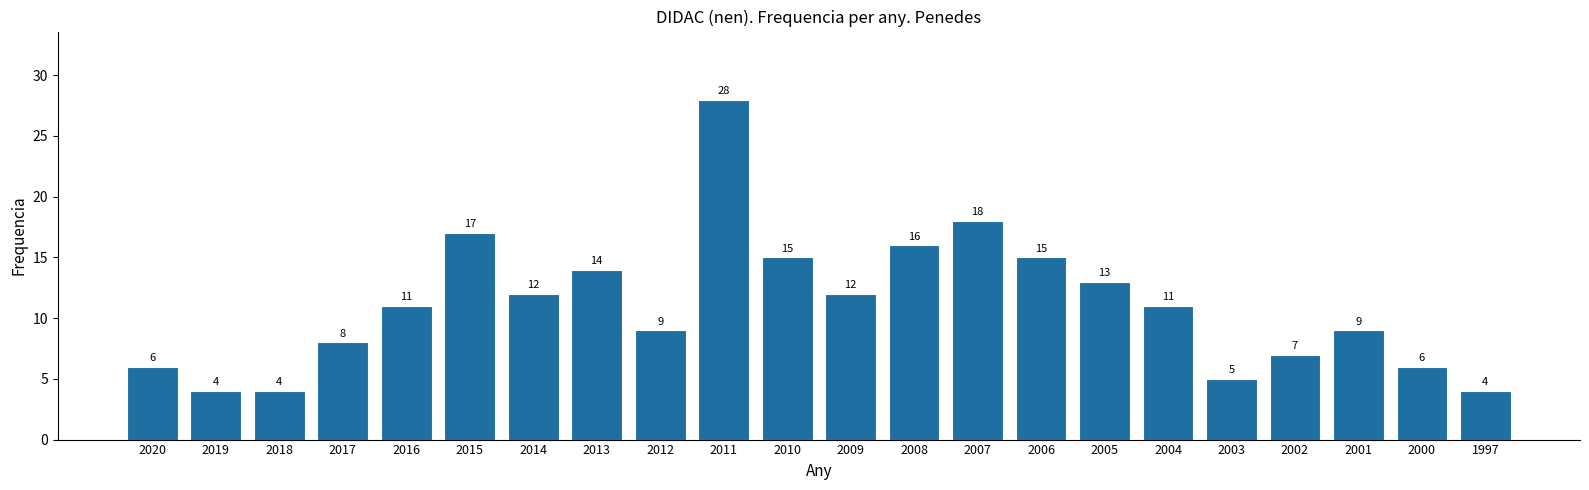

Reading left to right, extract all data points from this chart.

6	4	4	8	11	17	12	14	9	28	15	12	16	18	15	13	11	5	7	9	6	4